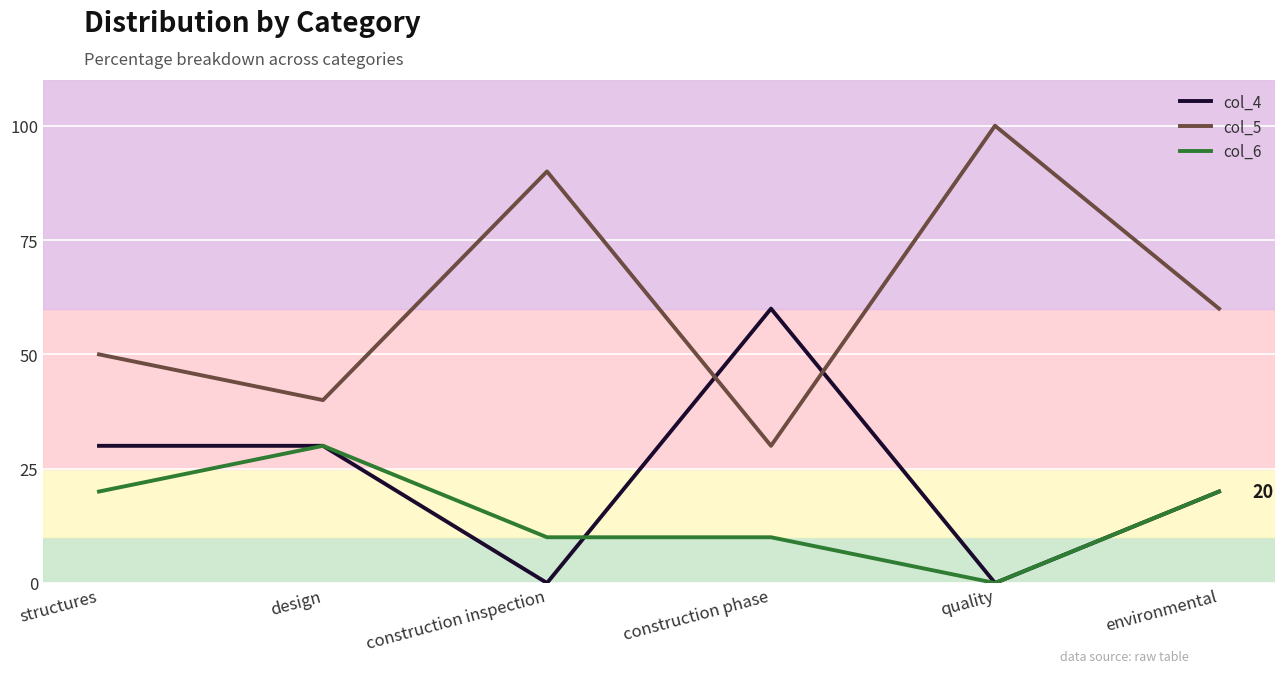

Is it true that col_4 equals 30 at design?

True